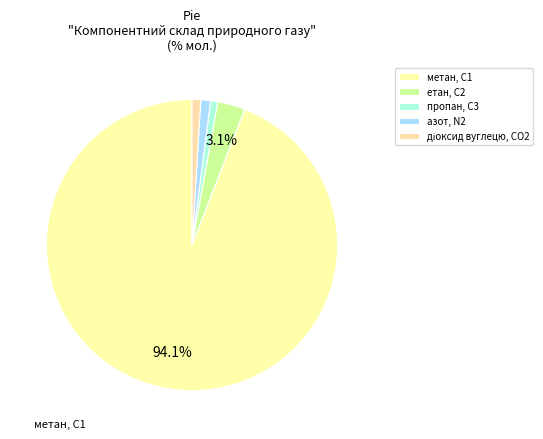

To the nearest percent, what is the difference between the largest and smallest slice percentages?

93%